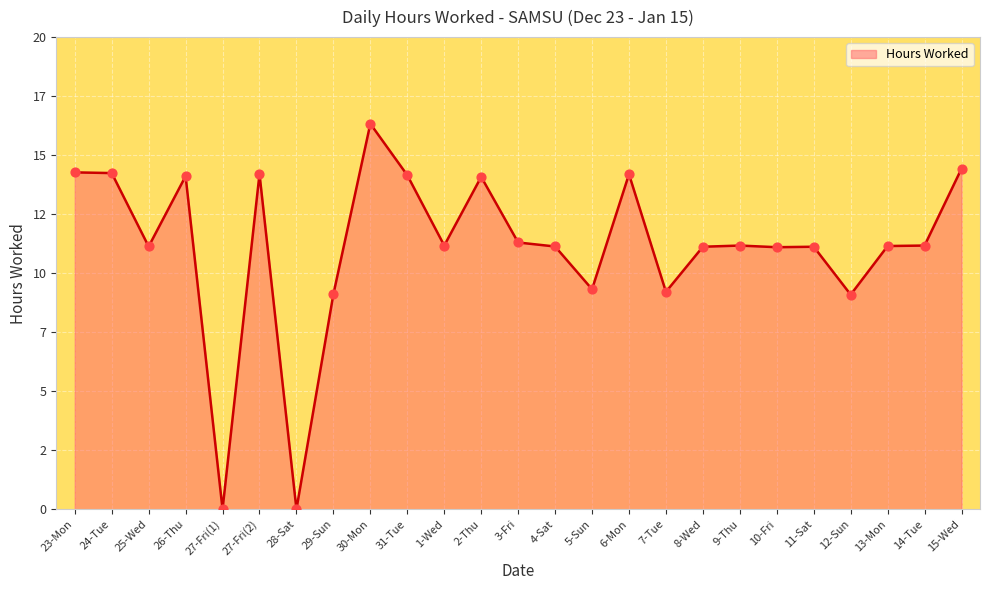

Between 15-Wed and 7-Tue, which is larger?

15-Wed